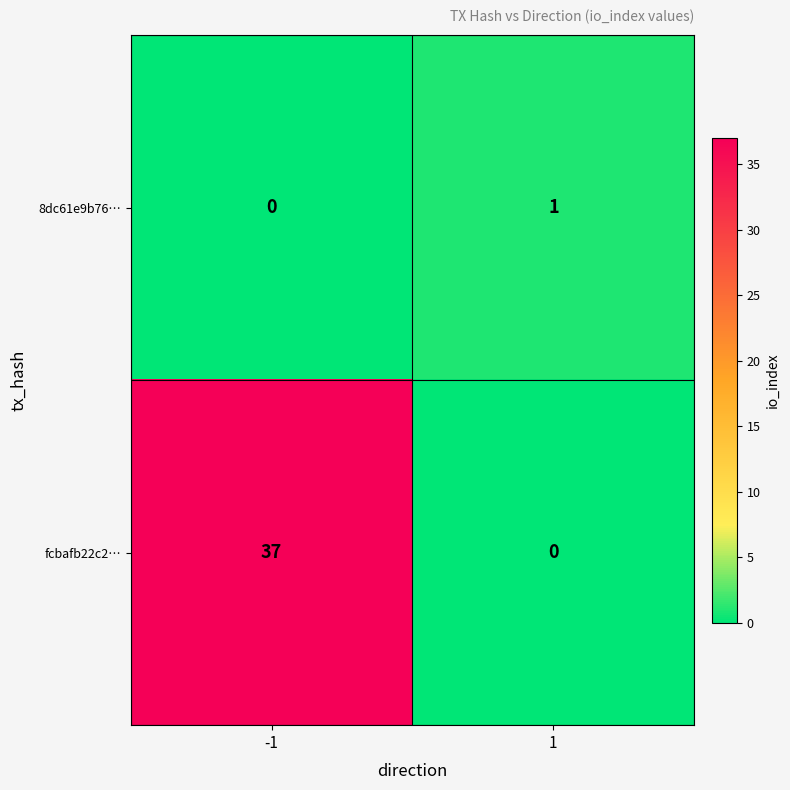

What is the spread (max minus min) of values at -1?

37